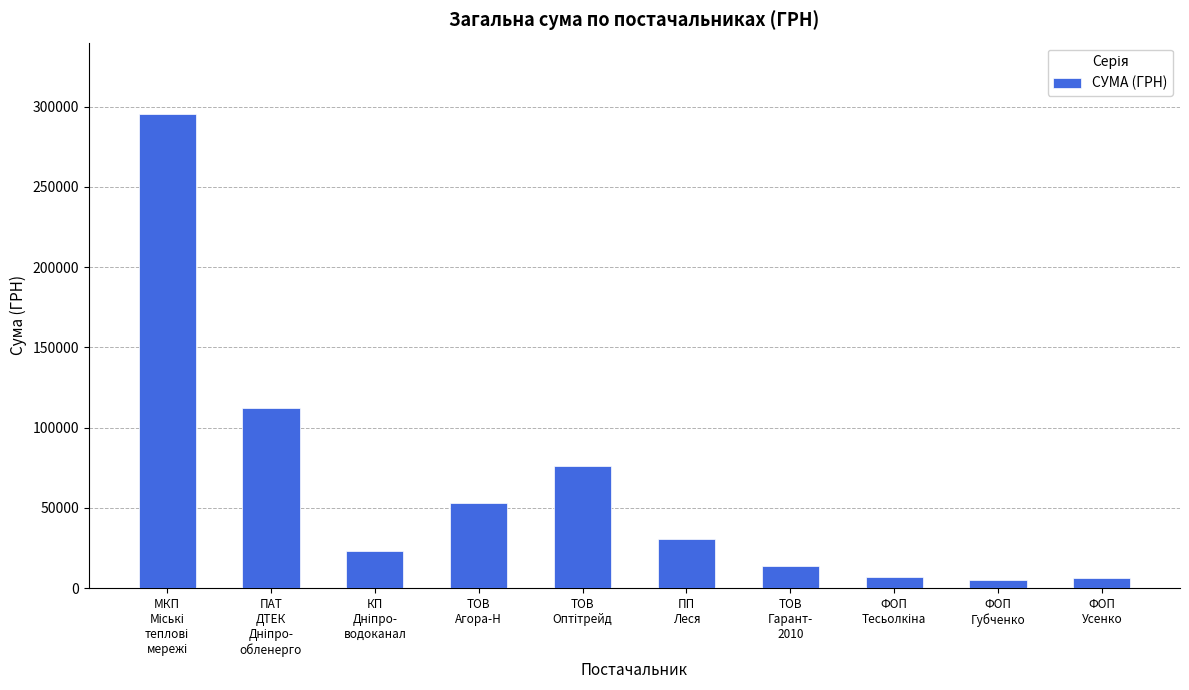

What is the sum of all values?

623074.9